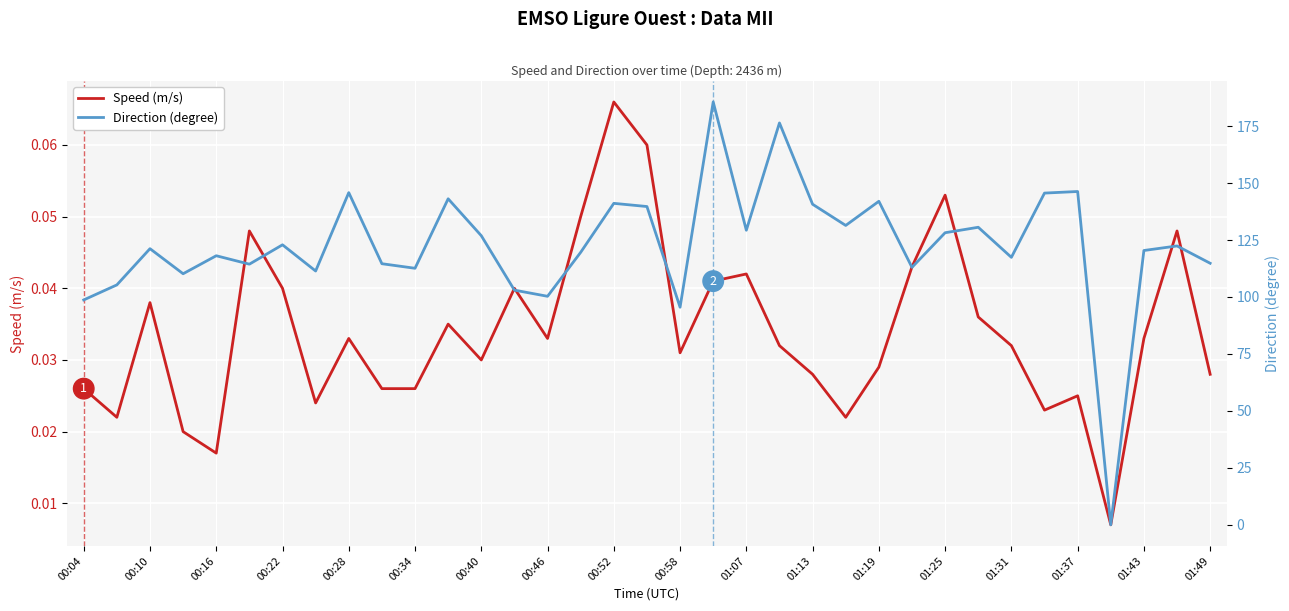

The Speed (m/s) series shows 0.0 at 00:04. True or false?

True